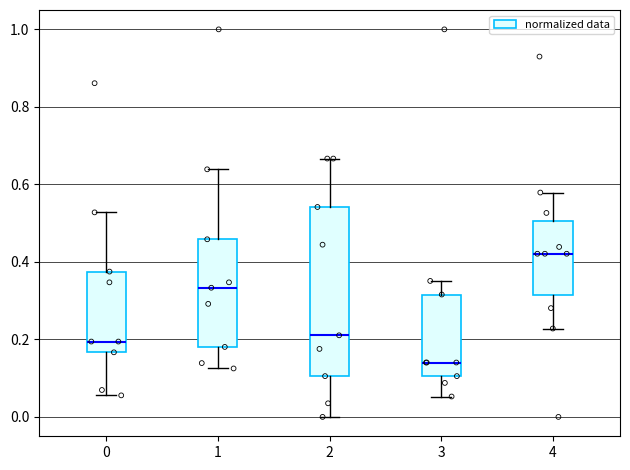

Where does the lower whisker of the box at x = 3 end on the y-axis? The values are not printed on the chart, so give them approximately, as read against the axis.

0.06